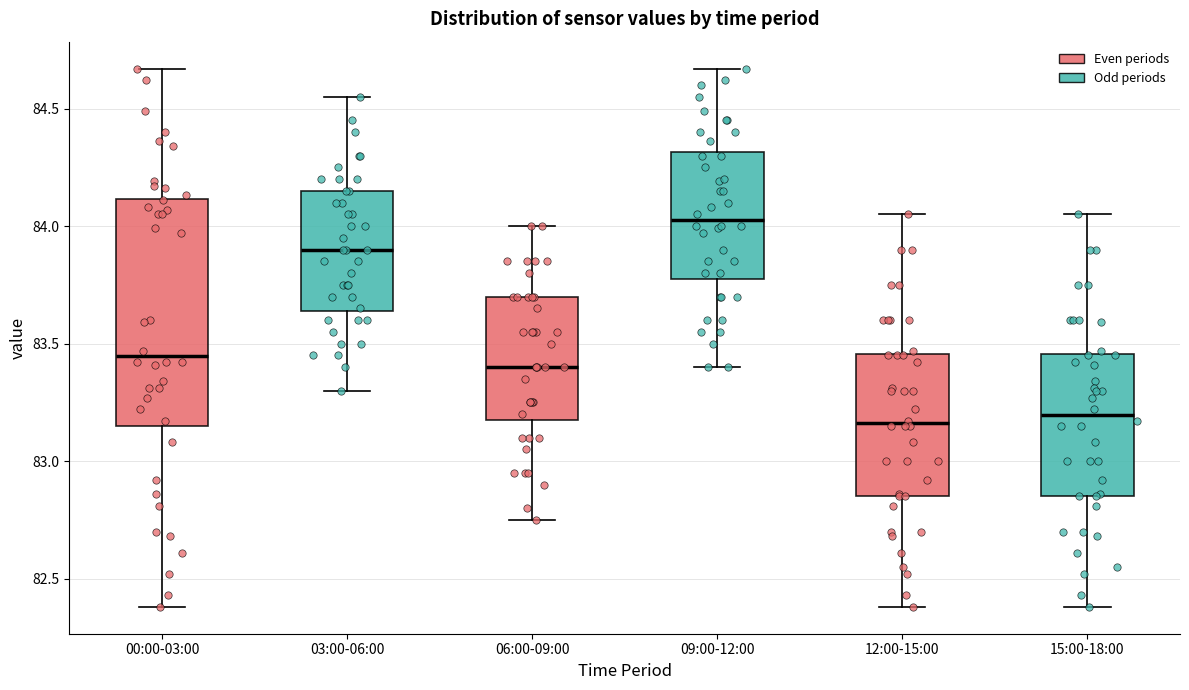

Reading left to right, transcribe this box plot: for each box, give where its median line is, the range the box spans, and where its two whiskers end, as read against the y-axis. The values are not printed on the chart, so give them approximately, as read against the axis.

00:00-03:00: median 83.45, box 83.15 to 84.10, whiskers 82.40 to 84.65
03:00-06:00: median 83.90, box 83.65 to 84.15, whiskers 83.30 to 84.55
06:00-09:00: median 83.40, box 83.20 to 83.70, whiskers 82.75 to 84.00
09:00-12:00: median 84.05, box 83.80 to 84.30, whiskers 83.40 to 84.65
12:00-15:00: median 83.15, box 82.85 to 83.45, whiskers 82.40 to 84.05
15:00-18:00: median 83.20, box 82.85 to 83.45, whiskers 82.40 to 84.05